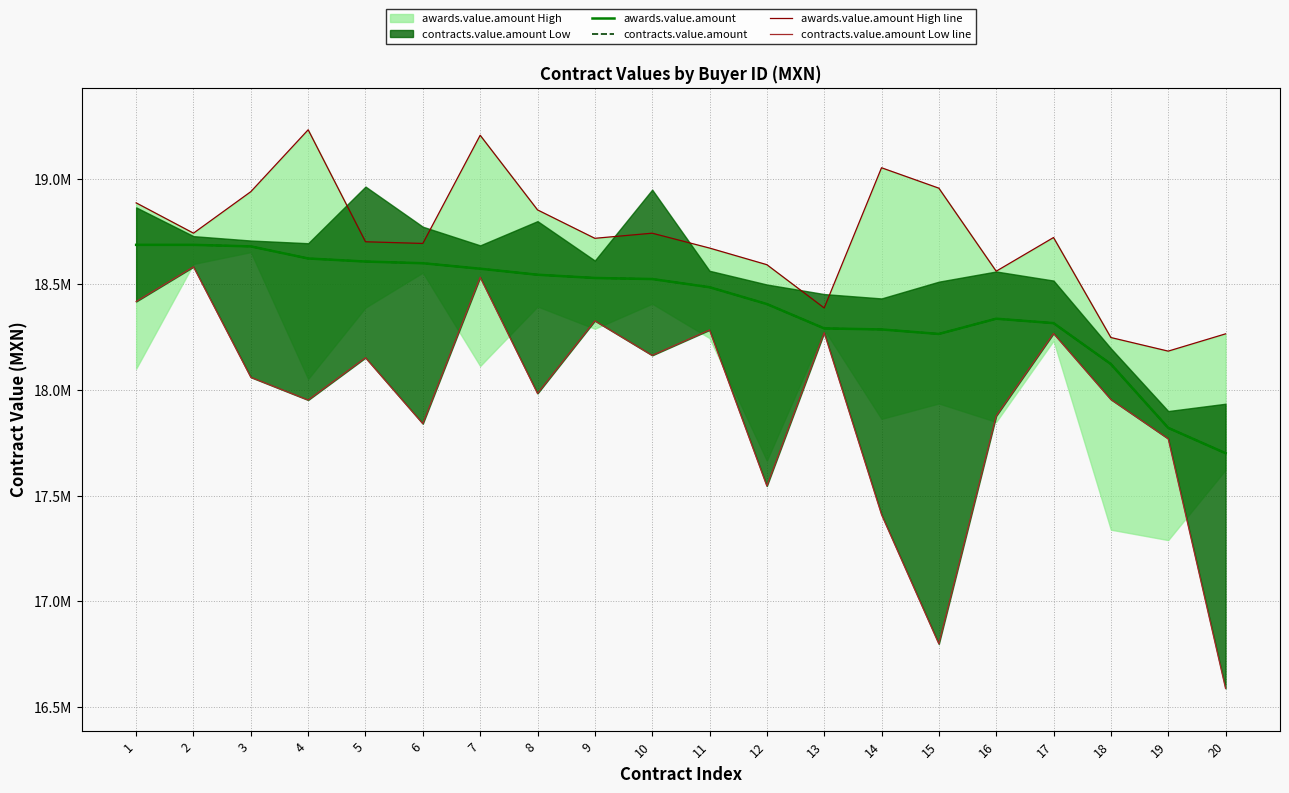

What is the sum of the contracts.value.amount values at 19 and 5?

36428421.6